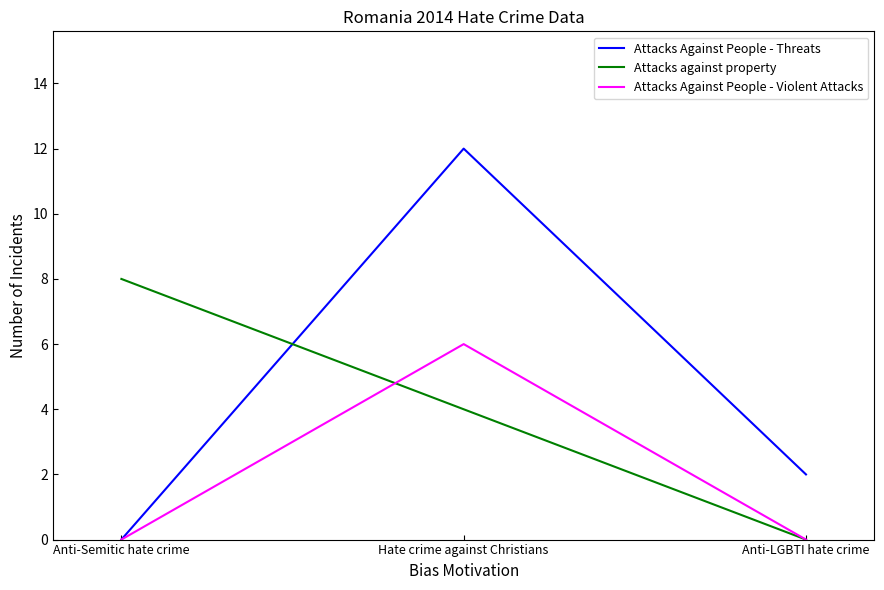

At which label does Attacks Against People - Violent Attacks reach its peak?

Hate crime against Christians